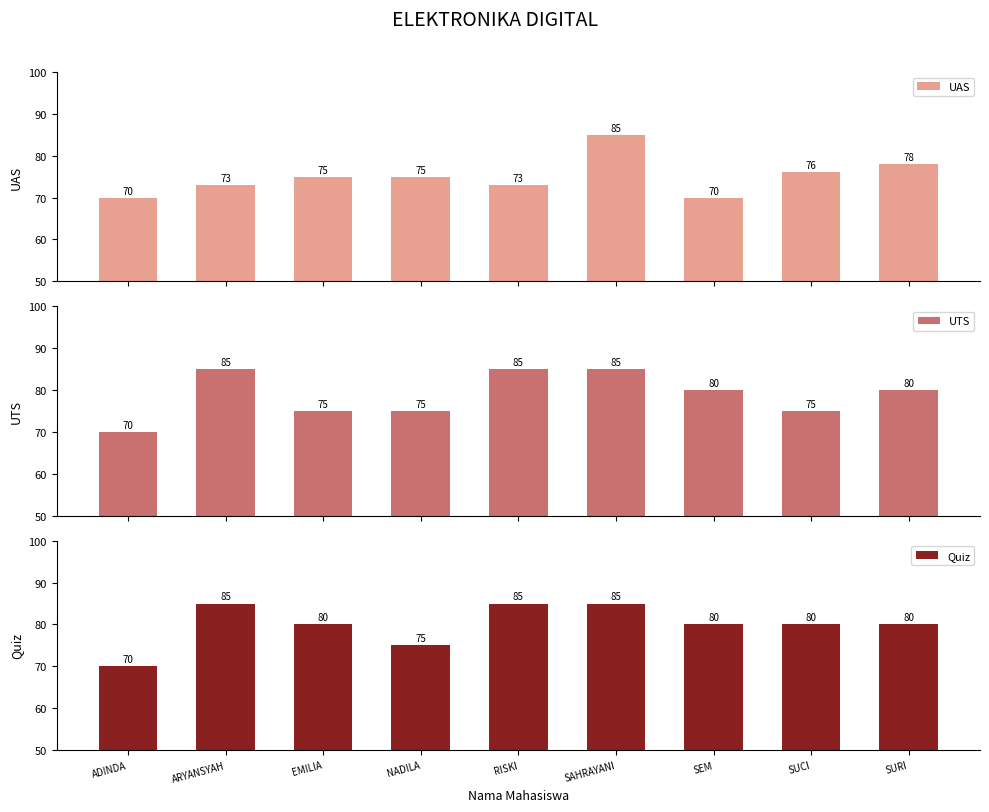

What position from the left is NADILA?

4